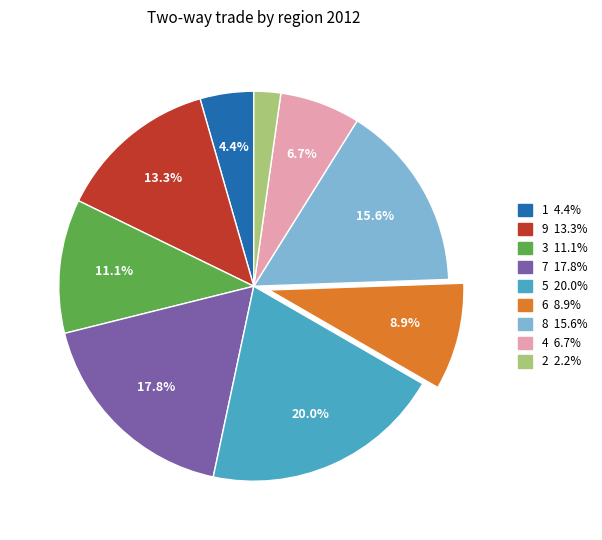

Is the sum of 1 and 3 greater than half?

No